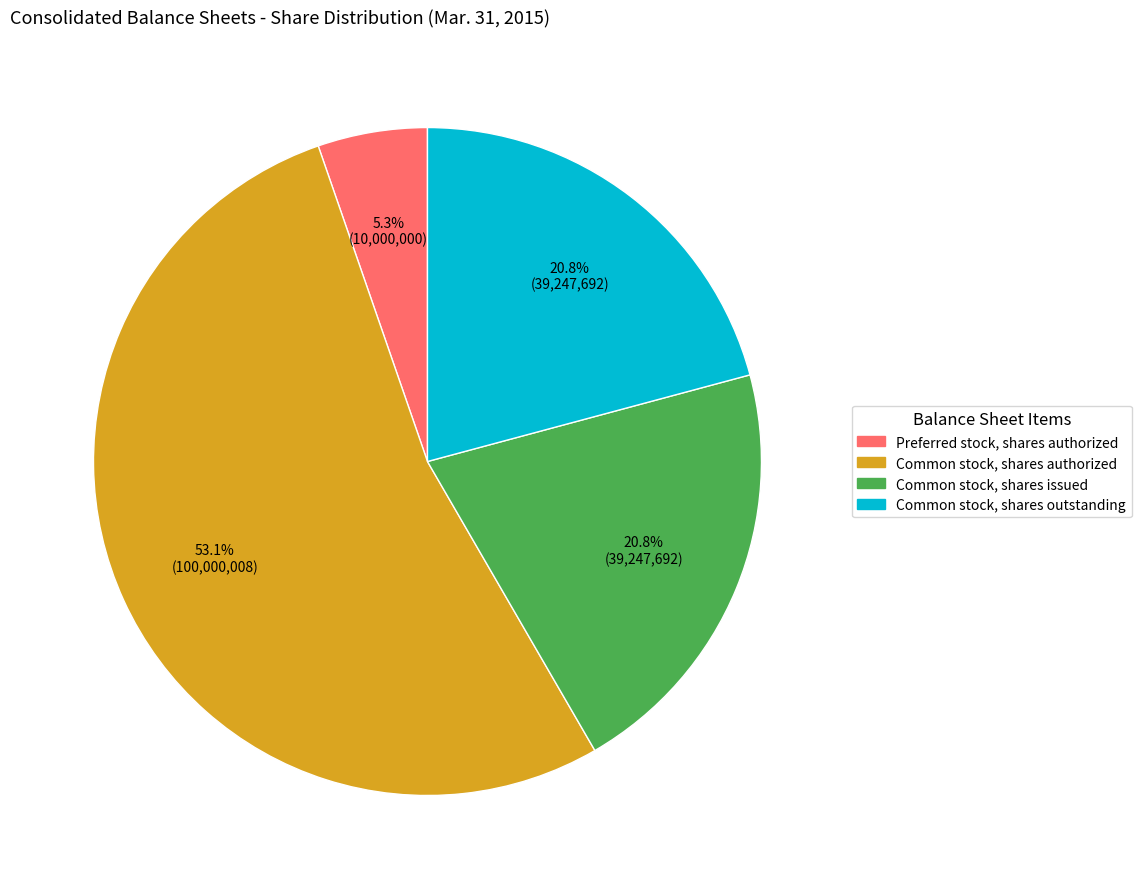

Combined, what portion of the pie is Preferred stock, shares authorized and Common stock, shares issued?

26.1%